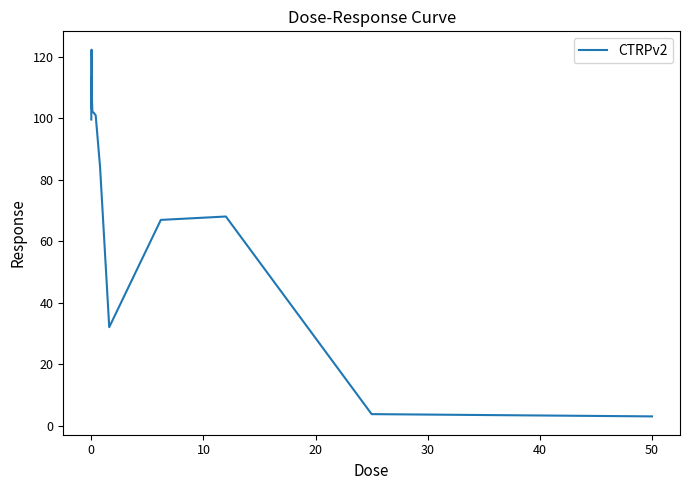

What is the greatest value displayed?

122.3